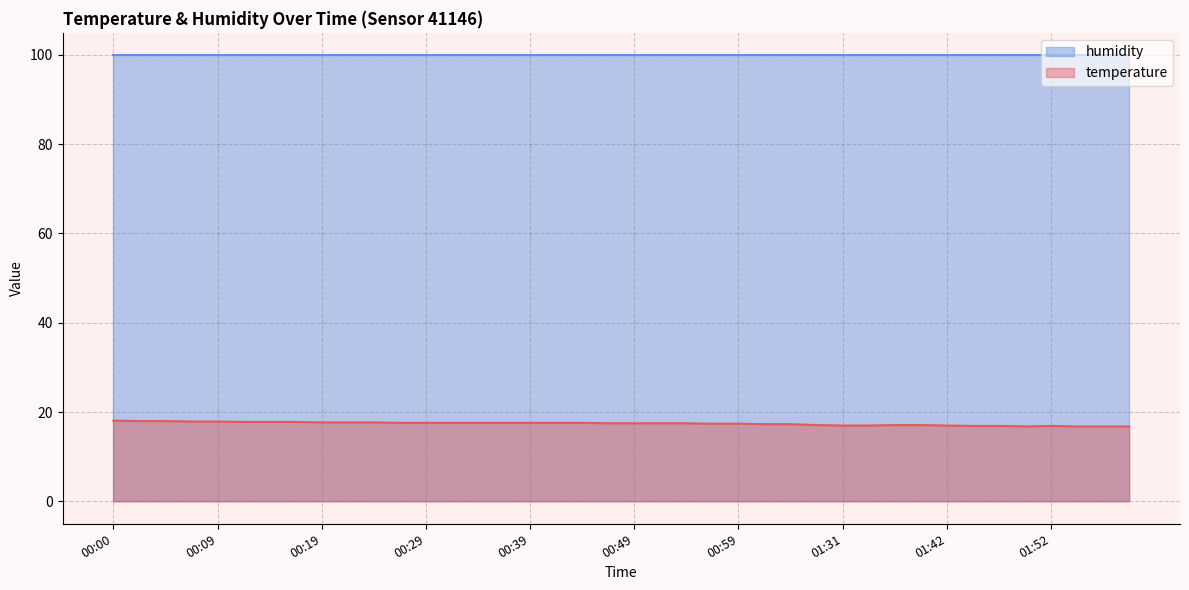

What is the label of the 39th point from the left?

01:57